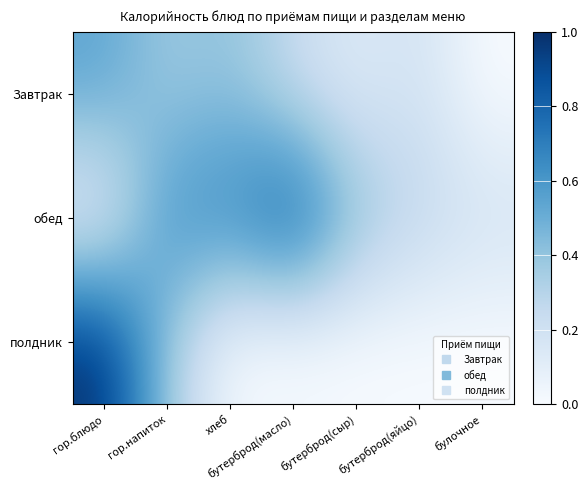

At which category is the sum across all series the highest?

гор.блюдо